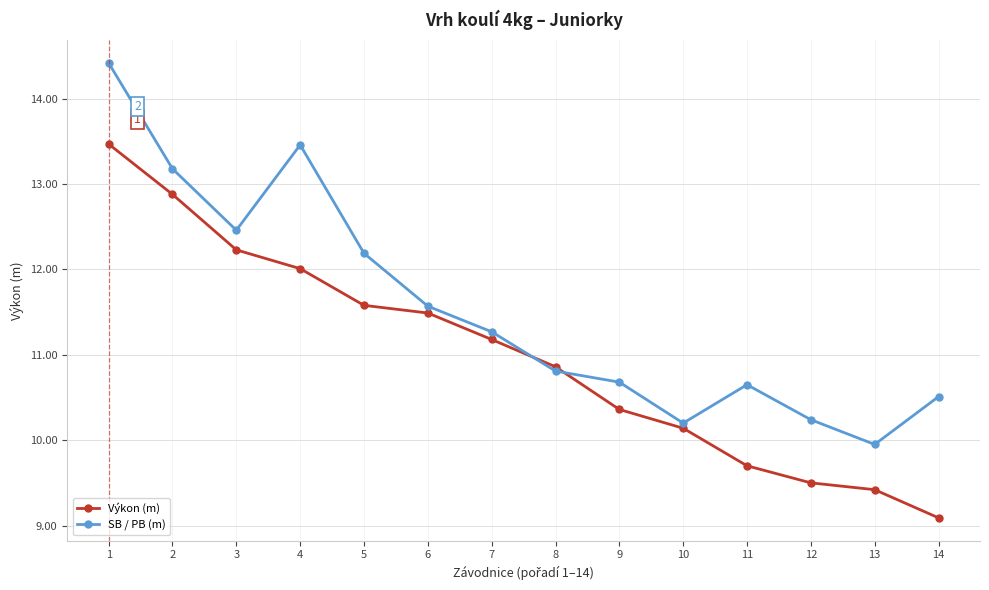

How many times do SB / PB (m) and Výkon (m) cross each other?

2